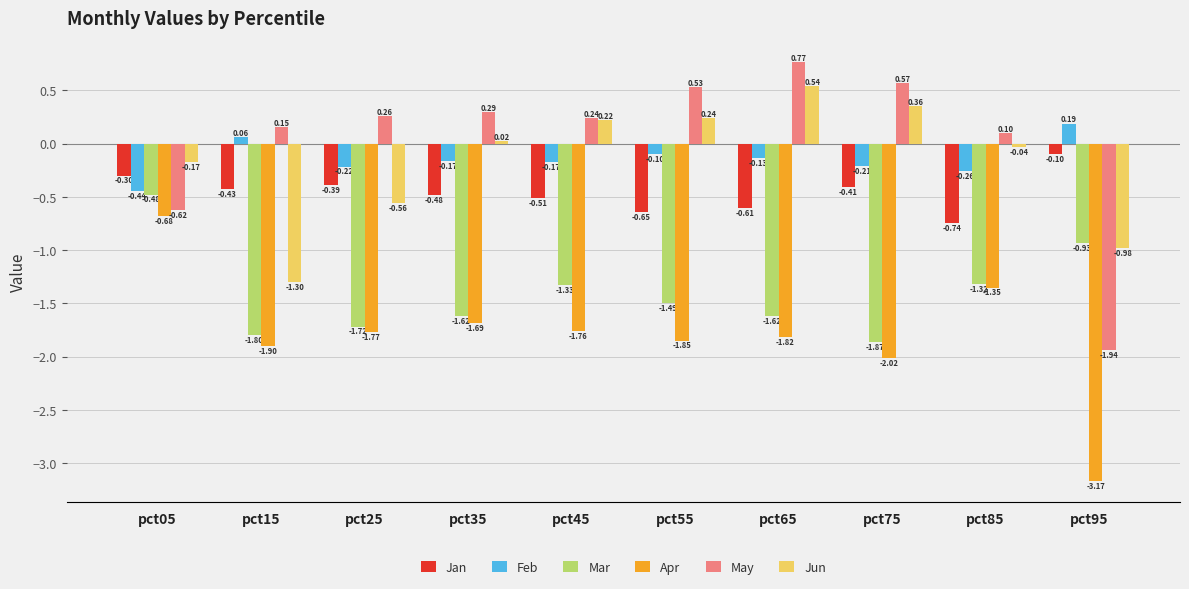

How many bars are there in total?

60